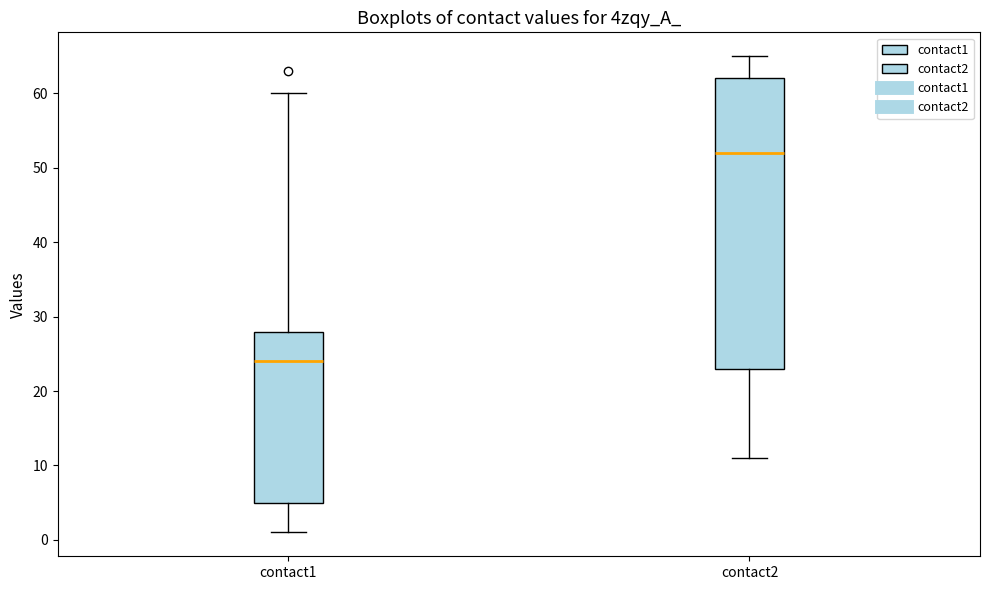

Reading left to right, read every box against the y-axis: the position of its median line, the range the box covers, and the ends of its whiskers. The values are not printed on the chart, so give them approximately, as read against the axis.

contact1: median 24, box 5 to 28, whiskers 1 to 60
contact2: median 52, box 23 to 62, whiskers 11 to 65